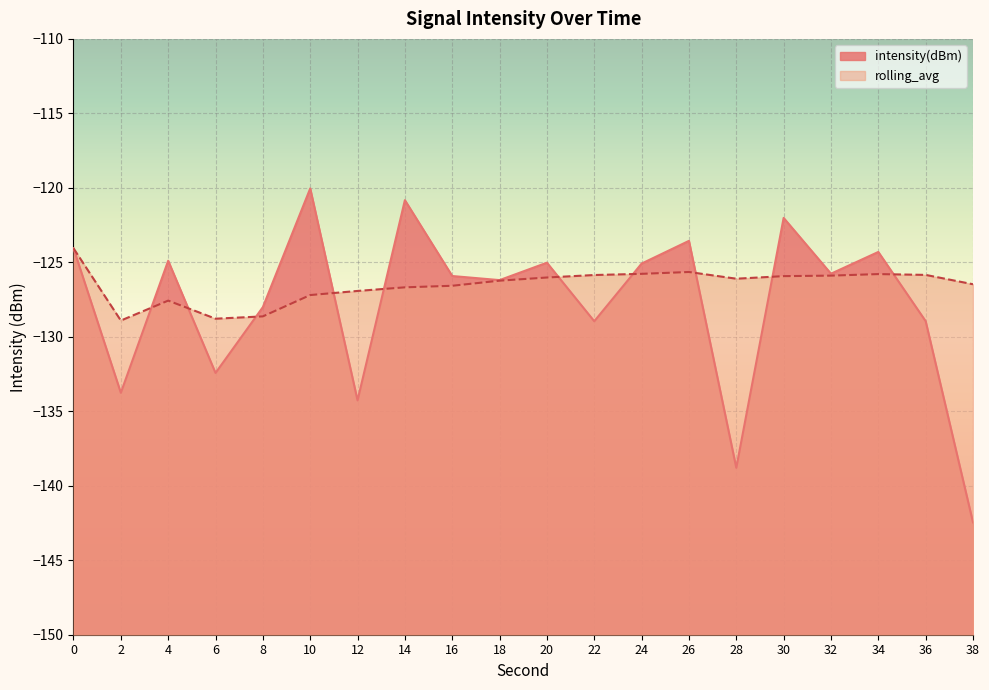

List the labels in order of rolling_avg value, smallest first.

2, 6, 8, 4, 10, 12, 14, 16, 38, 18, 28, 20, 30, 32, 22, 36, 34, 24, 26, 0